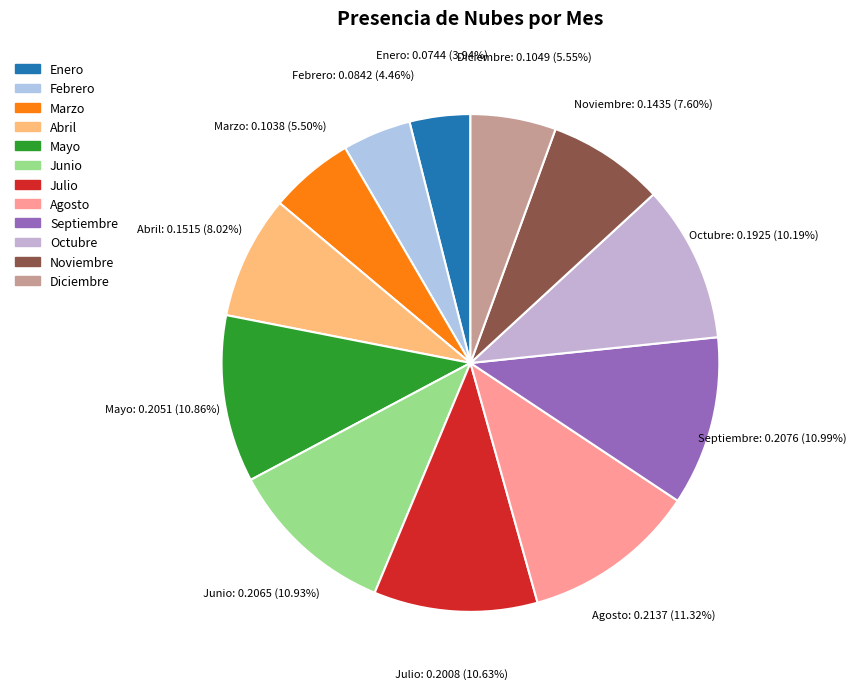

To the nearest percent, what portion does Octubre represent?

10%